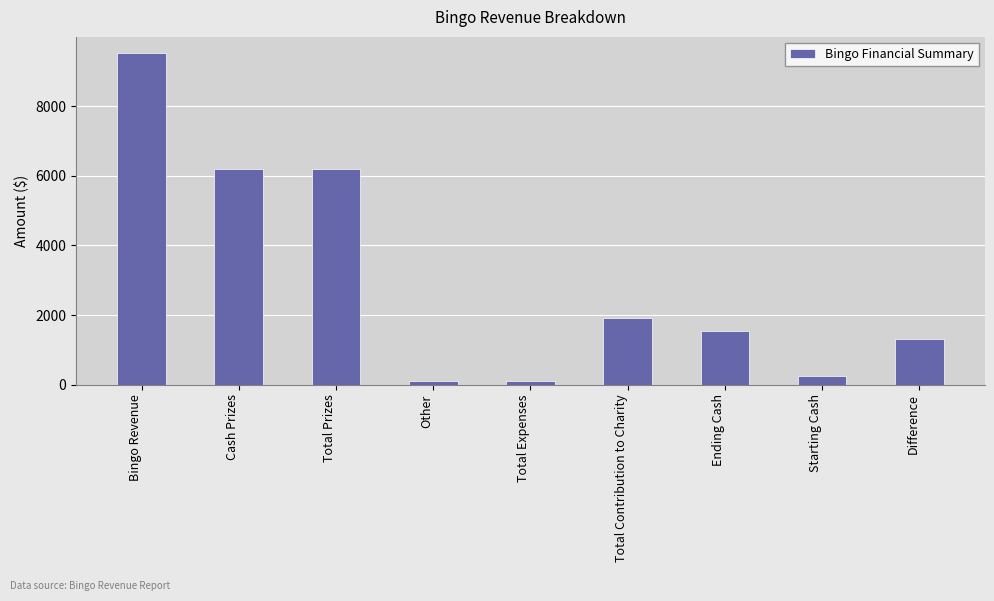

The value at Other is 105.0. True or false?

True